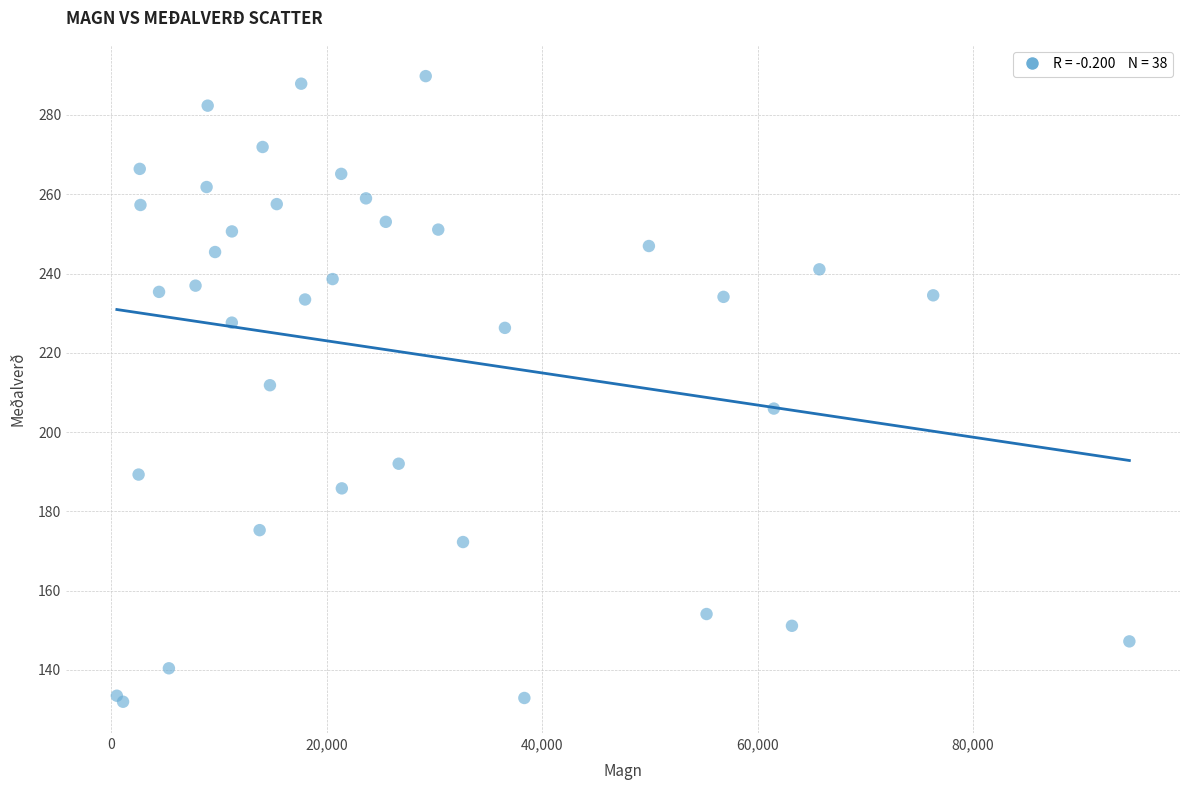

What Y value in the scatter plot is closest to 210?

211.8